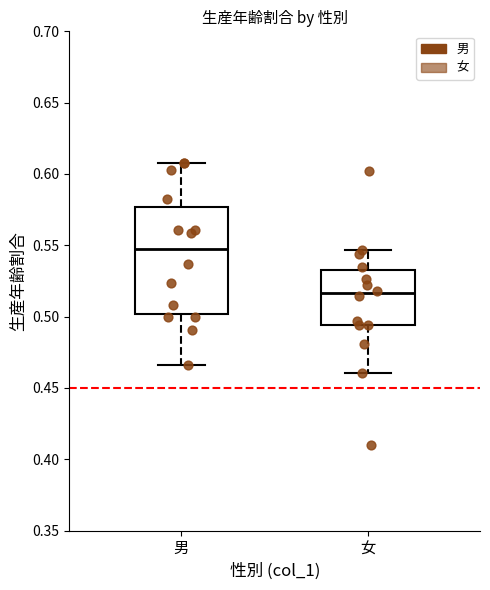

Reading left to right, read every box against the y-axis: the position of its median line, the range the box covers, and the ends of its whiskers. The values are not printed on the chart, so give them approximately, as read against the axis.

男: median 0.550, box 0.500 to 0.575, whiskers 0.465 to 0.610
女: median 0.515, box 0.495 to 0.535, whiskers 0.460 to 0.545